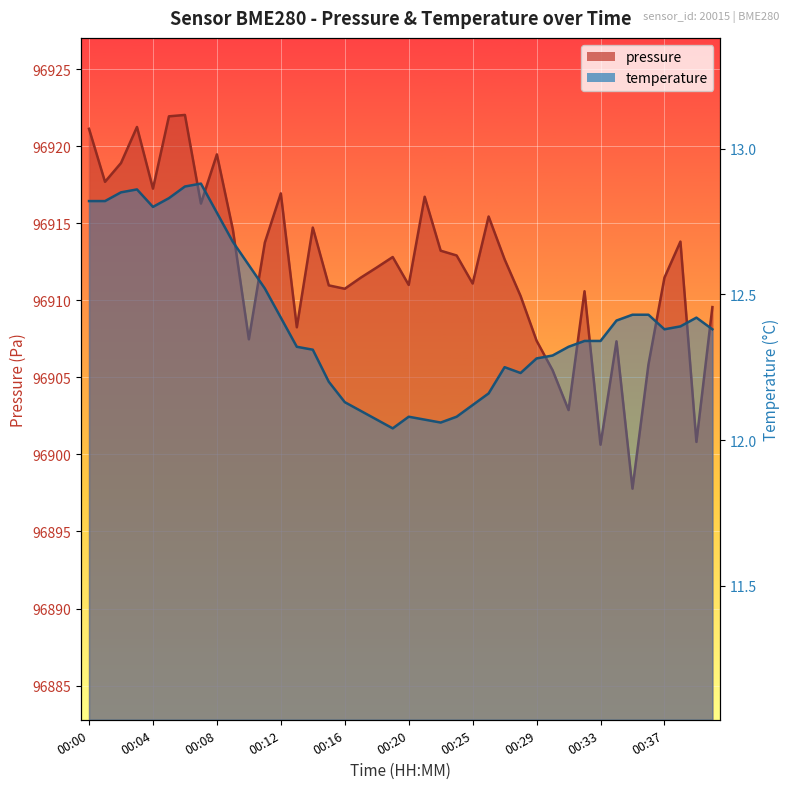

What is the value of the pressure point at the 18th from the left?

96911.5